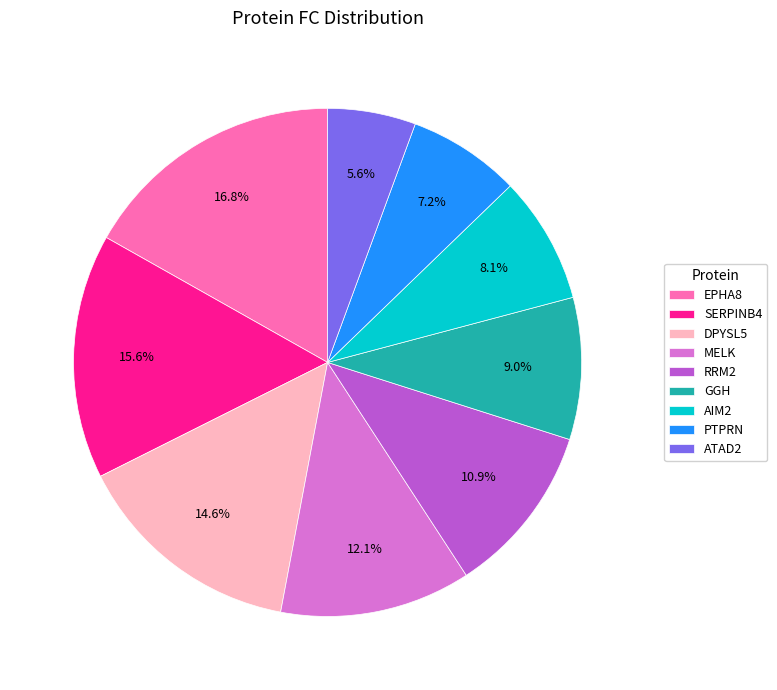

Combined, do MELK and SERPINB4 account for over 50%?

No